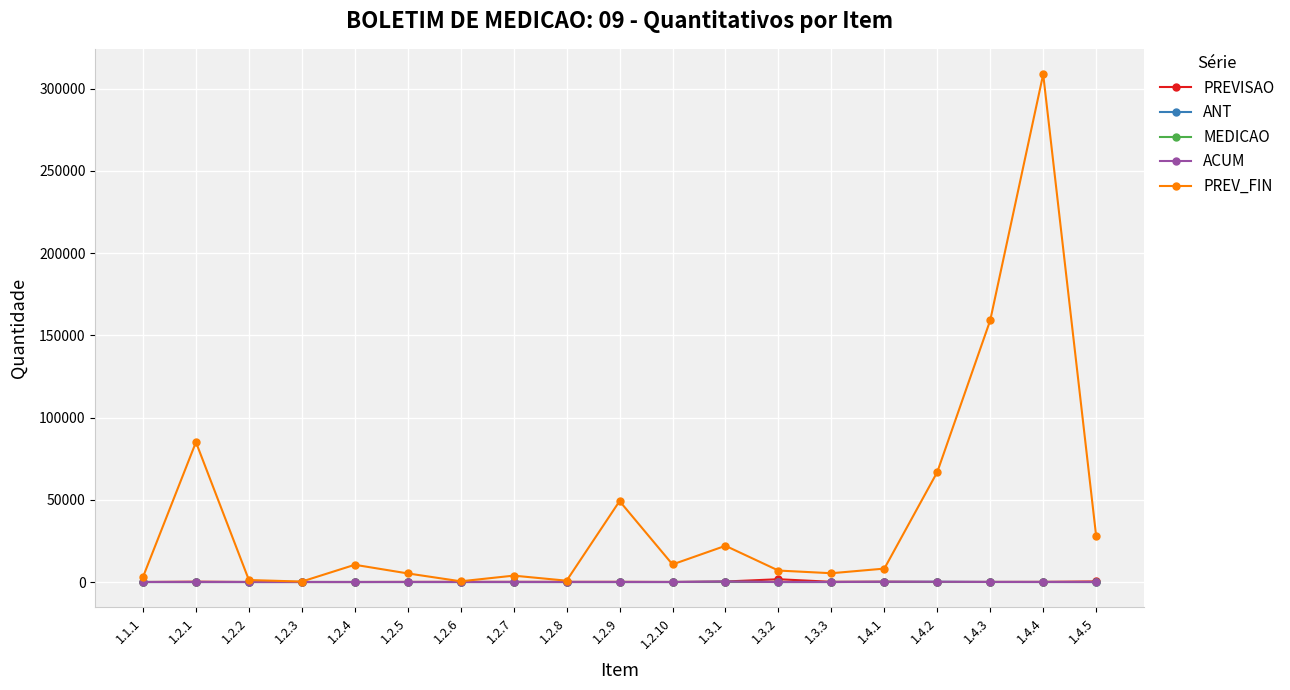

At which label is ACUM closest to 103?

1.4.1